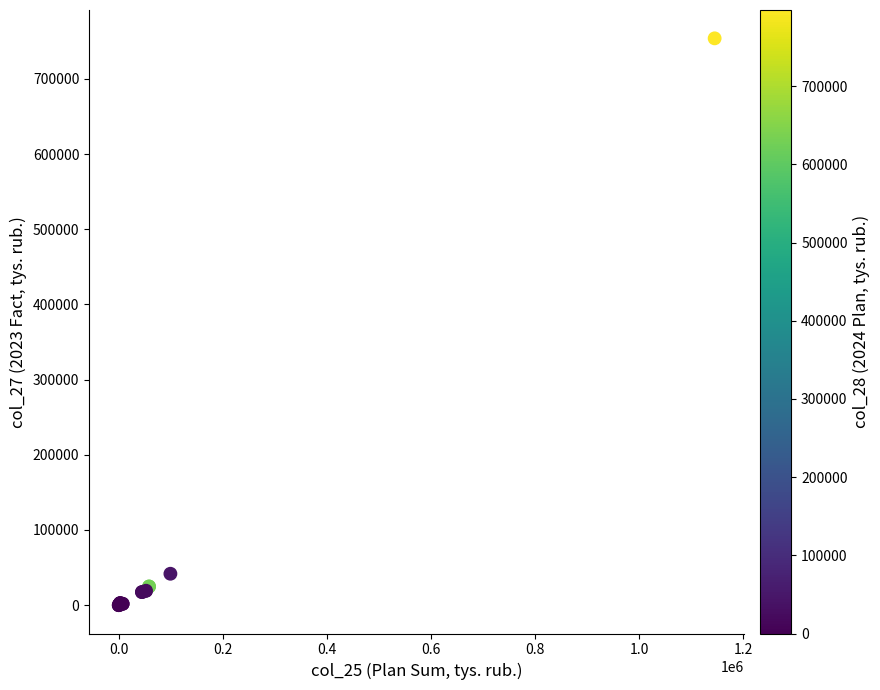

What Y value in the scatter plot is closest to 376914?

41780.2